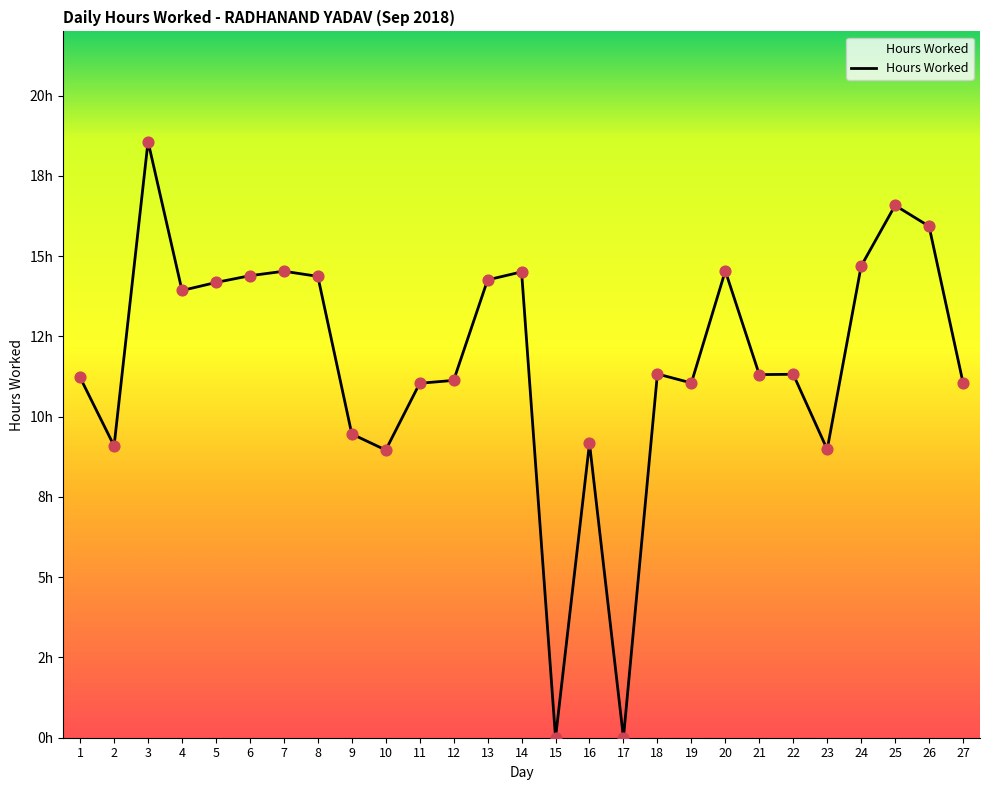

Between 8 and 20, which is larger?

20